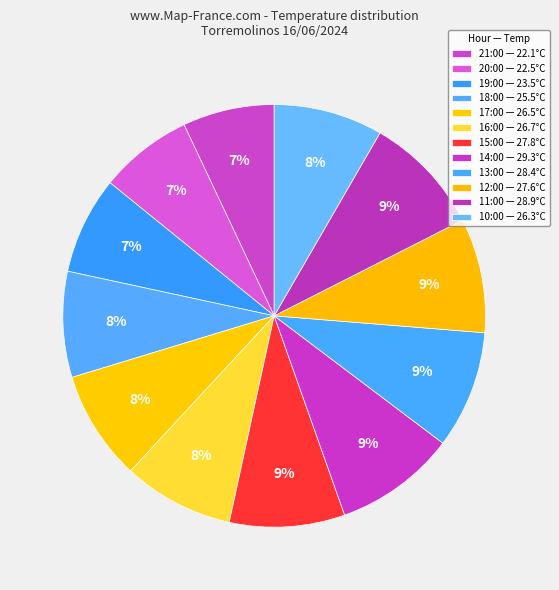

Does any single category account for the majority?

No